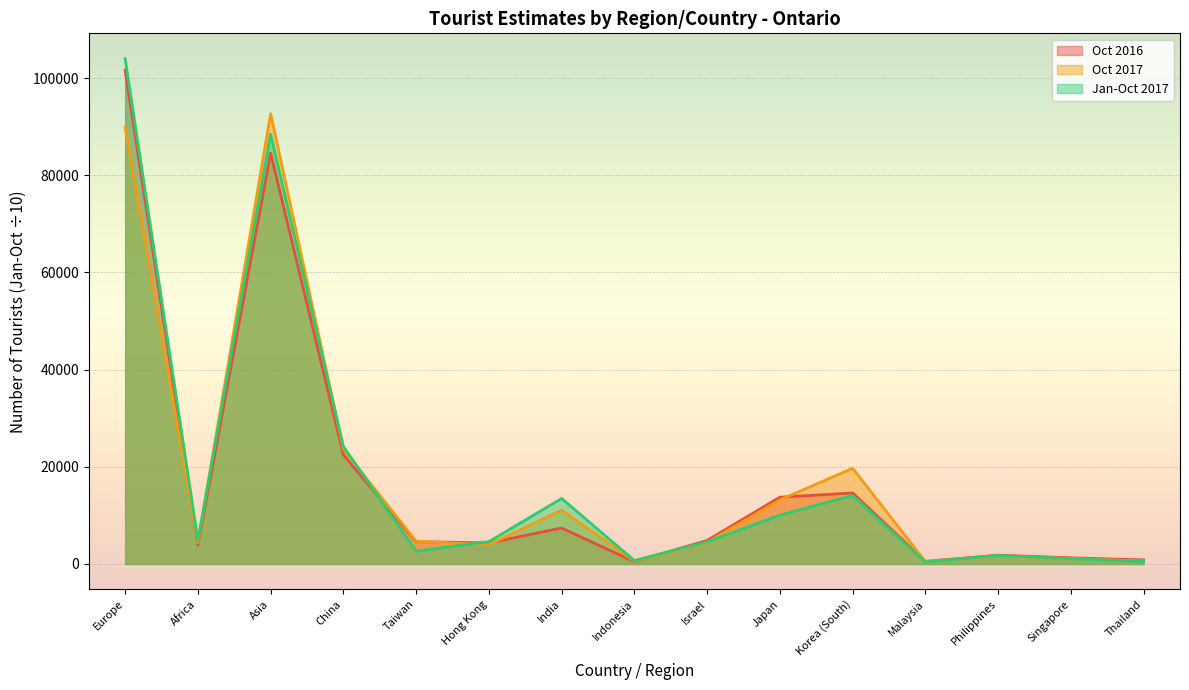

Which label corresponds to the largest value in the chart?

Europe